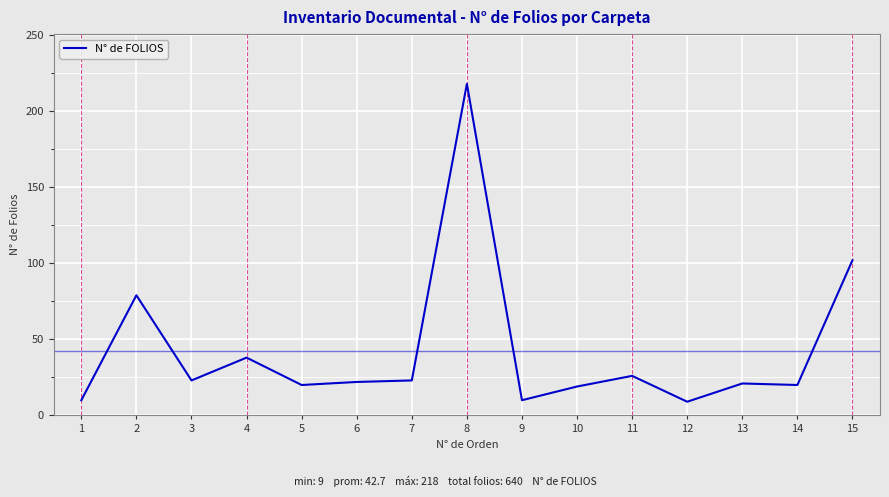

True or false: the data shows 23 at 7.

True